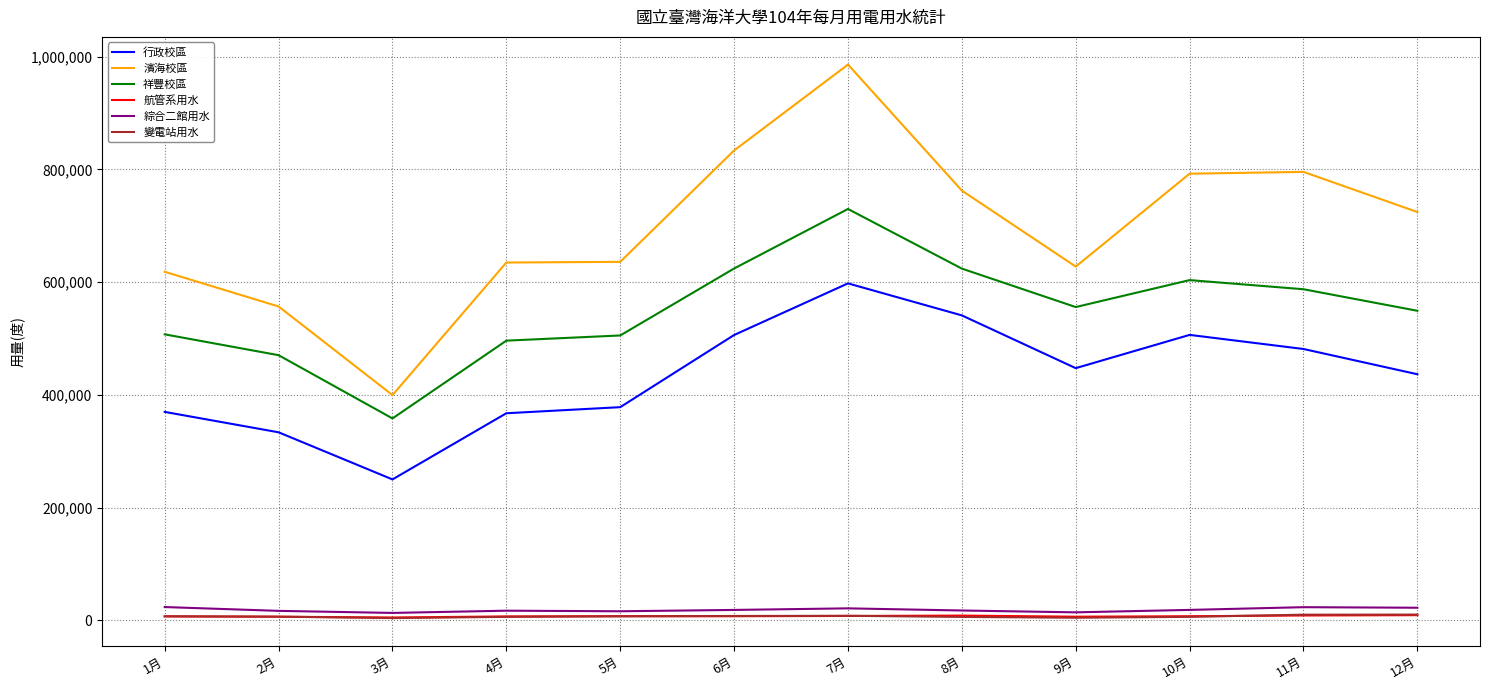

At which category is the sum across all series the highest?

7月